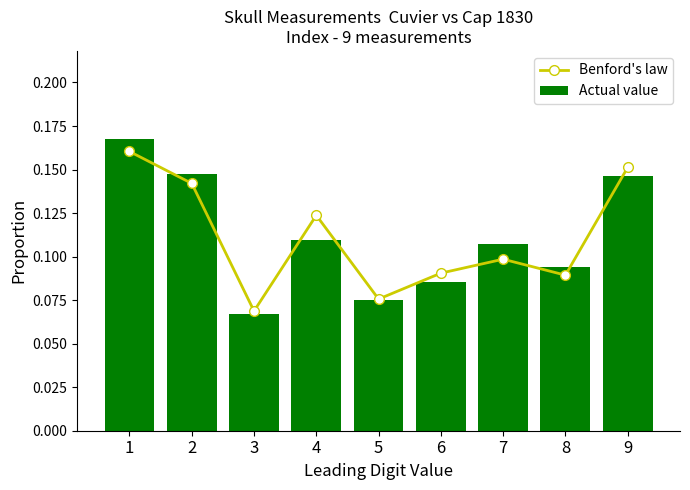

What are all the series names shown in the legend?

Benford's law, Actual value